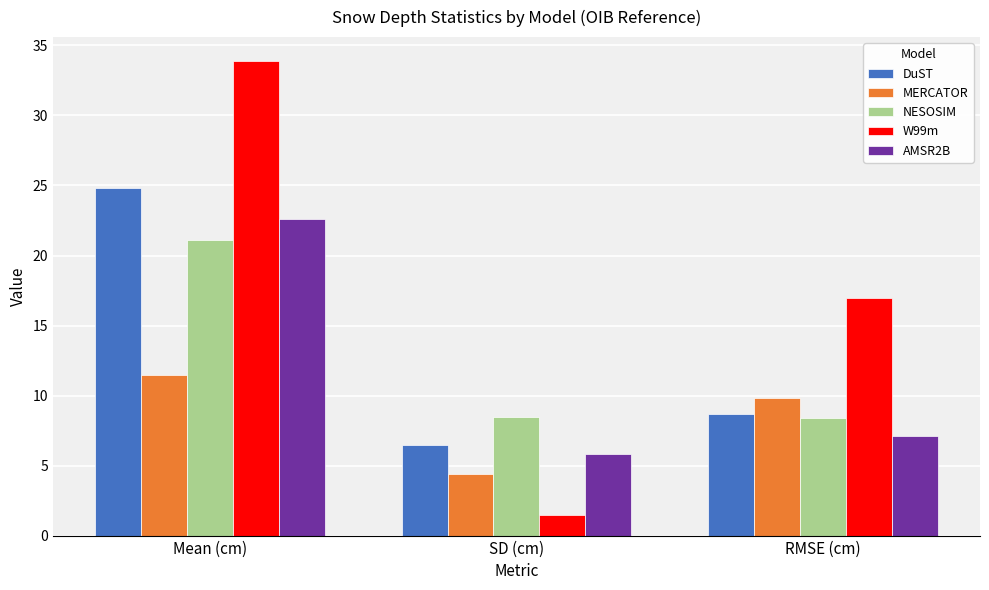

How many bars are there in total?

15